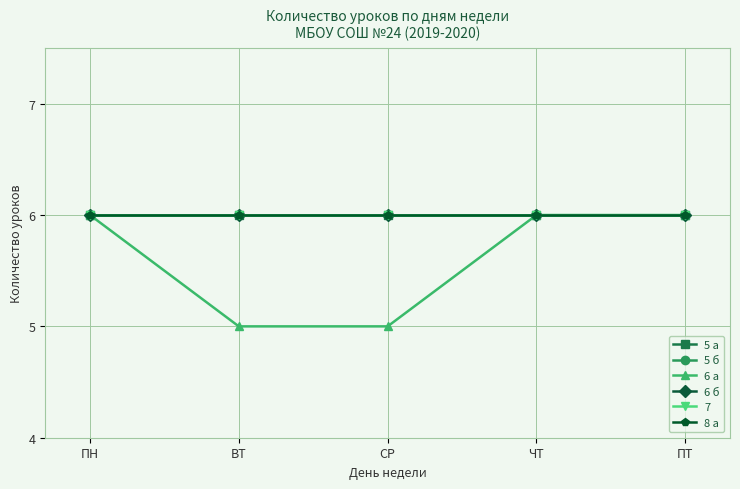

What is the value of the 5 б point at the 5th from the left?

6